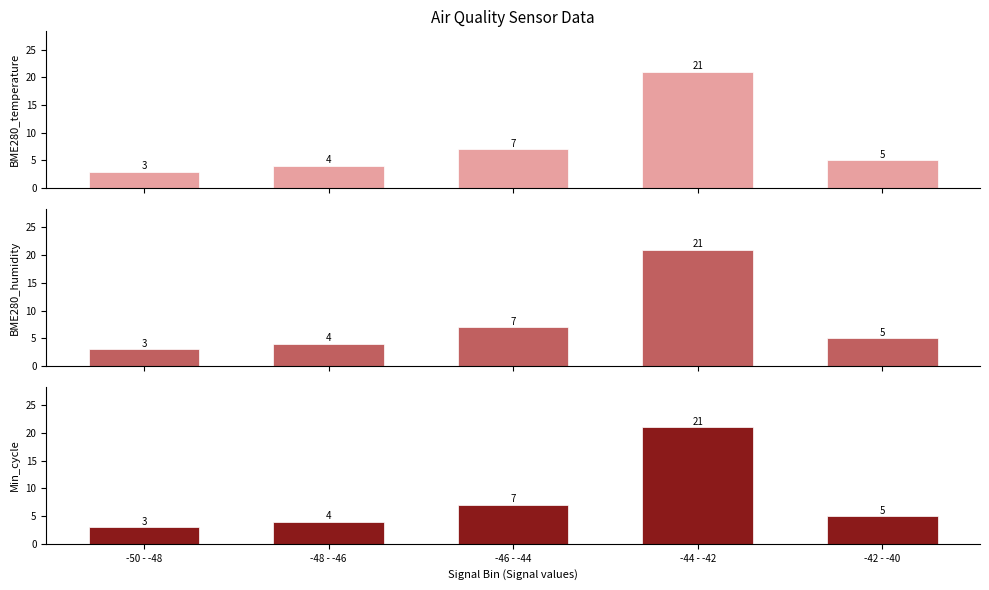

What is the maximum value for Min_cycle?

21